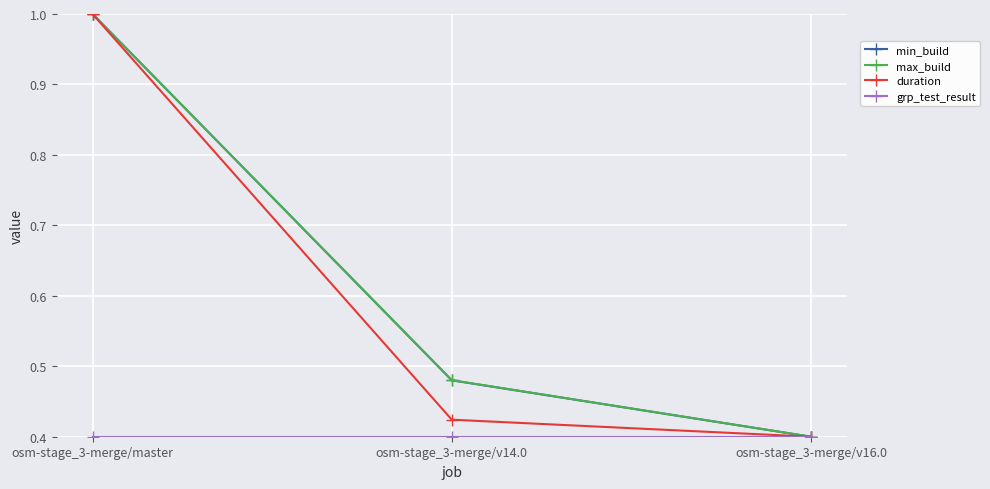

What is the sum of the duration values at osm-stage_3-merge/master and osm-stage_3-merge/v14.0?

1.4